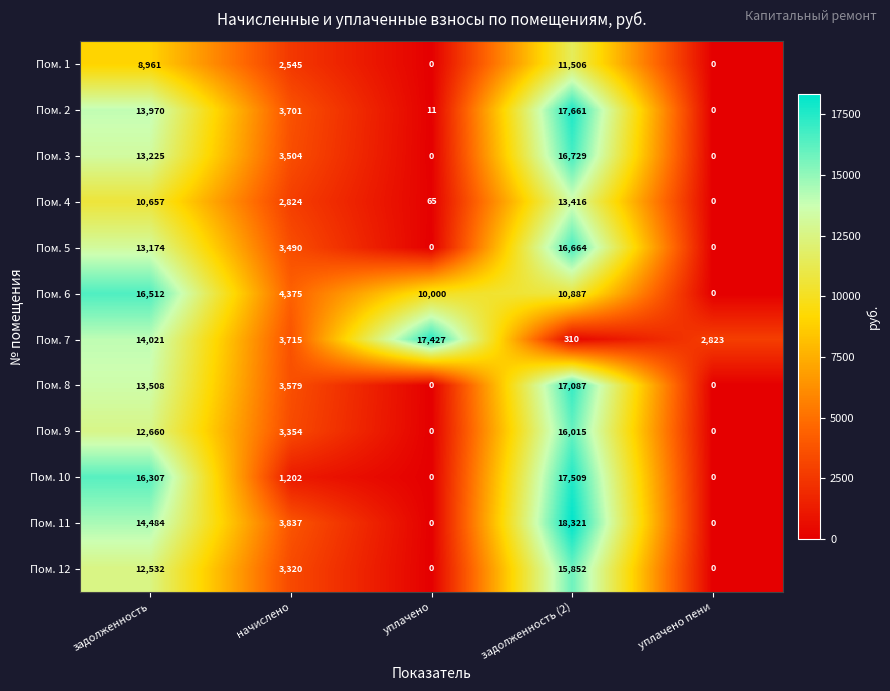

What is the total value across all series at начислено?

39446